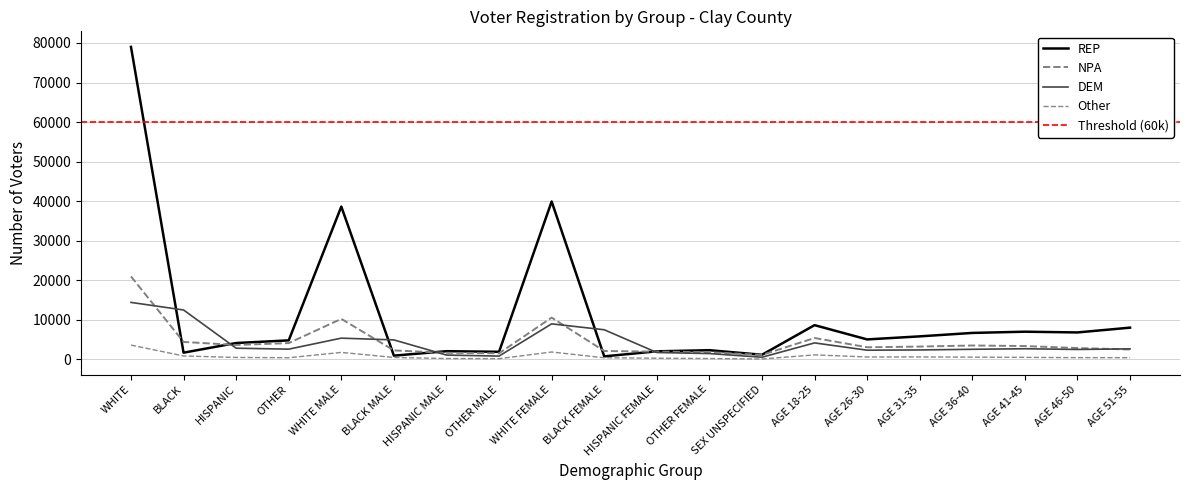

Where does the NPA series first go above 3211?

WHITE